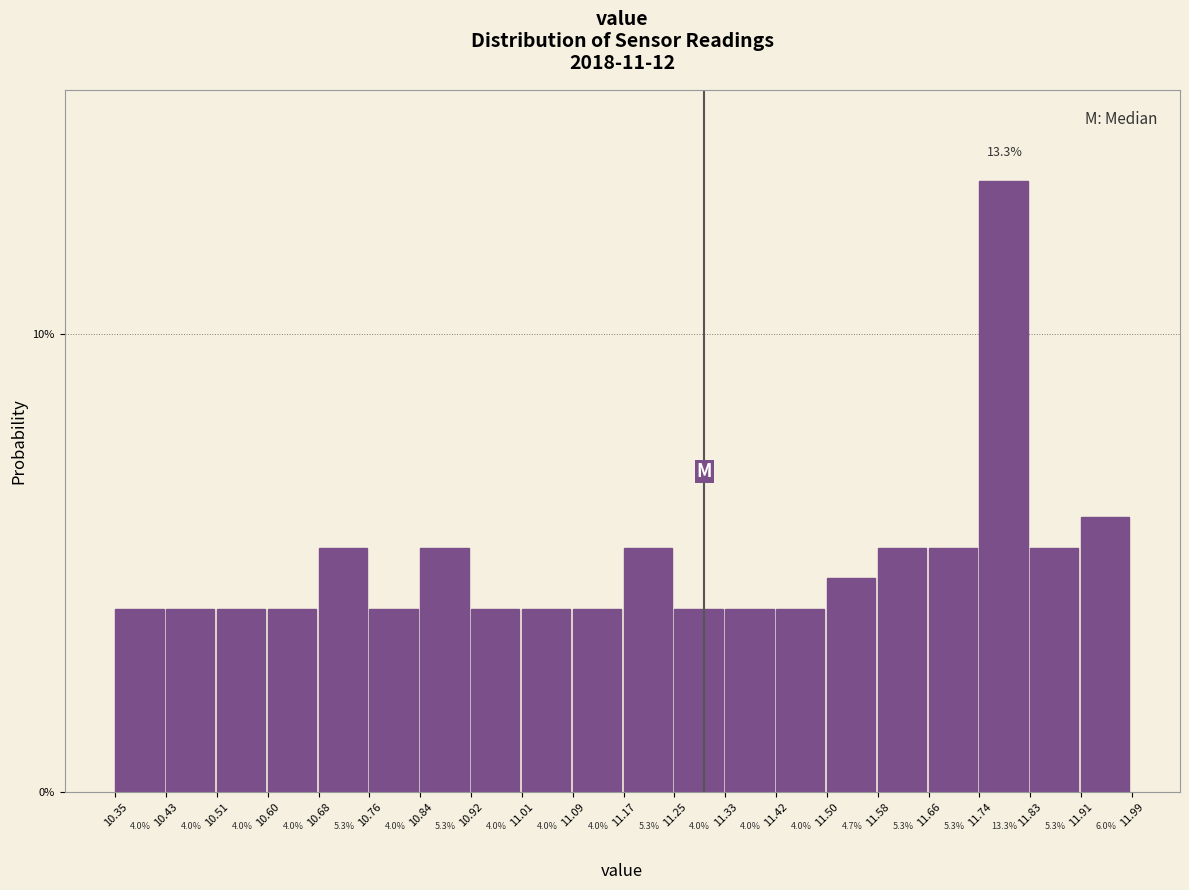

Reading left to right, list every bar in this chart as the range it spans on the x-axis followed by its height.

10.35 to 10.43: 4.0
10.43 to 10.51: 4.0
10.51 to 10.60: 4.0
10.60 to 10.68: 4.0
10.68 to 10.76: 5.3
10.76 to 10.84: 4.0
10.84 to 10.92: 5.3
10.92 to 11.01: 4.0
11.01 to 11.09: 4.0
11.09 to 11.17: 4.0
11.17 to 11.25: 5.3
11.25 to 11.33: 4.0
11.33 to 11.42: 4.0
11.42 to 11.50: 4.0
11.50 to 11.58: 4.7
11.58 to 11.66: 5.3
11.66 to 11.74: 5.3
11.74 to 11.83: 13.3
11.83 to 11.91: 5.3
11.91 to 11.99: 6.0